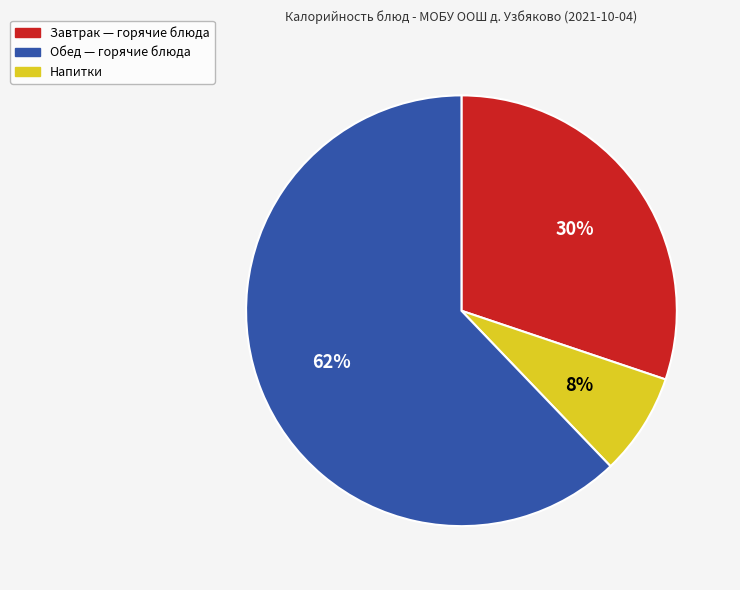

Is there a majority slice in this chart?

Yes